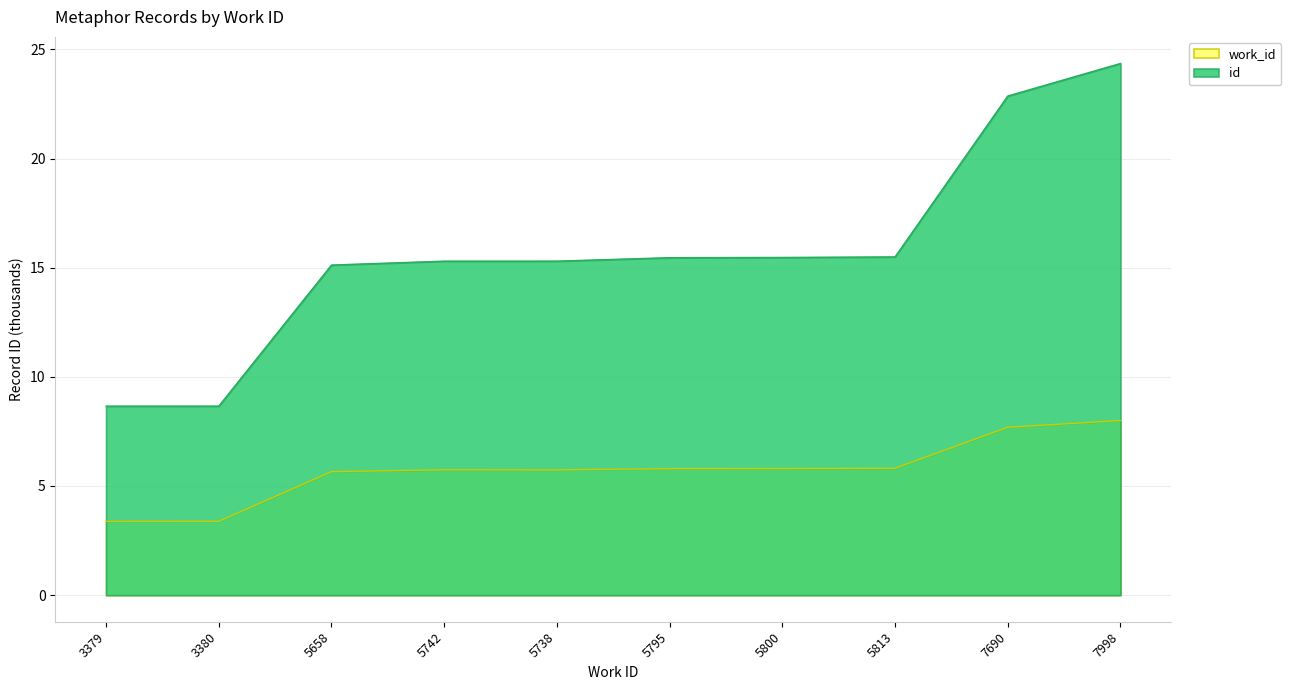

What is the difference between the maximum and second lowest values in the work_id series?

4.6